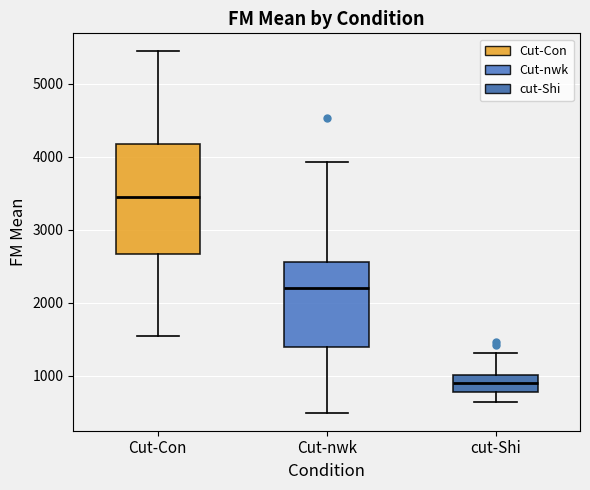

Which box's median line is the highest?

Cut-Con